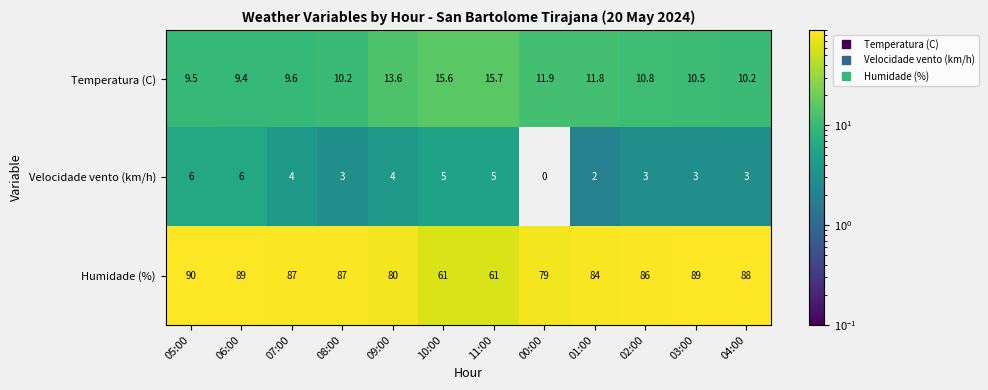

Count the Velocidade vento (km/h) values in the range 3 to 5.

8